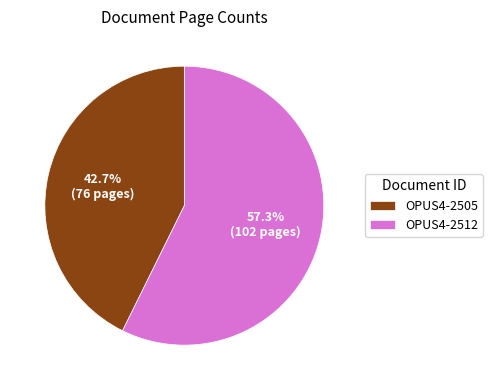

How much of the chart is everything except OPUS4-2512?

42.7%